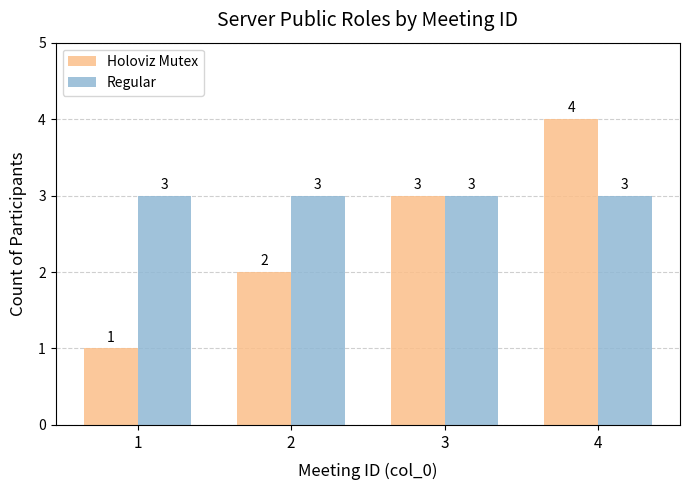

What are all the series names shown in the legend?

Holoviz Mutex, Regular